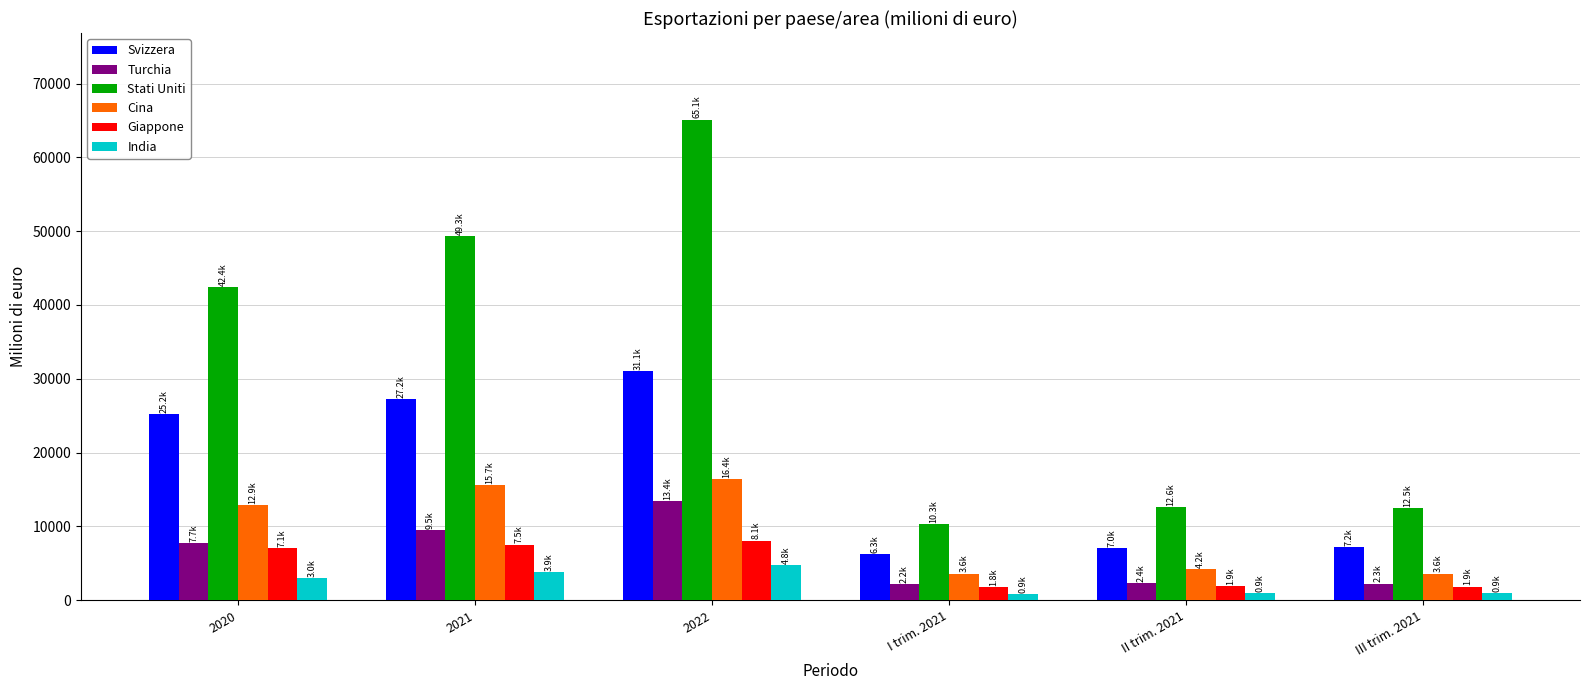

The value of India at 2022 is 4818.2. True or false?

True